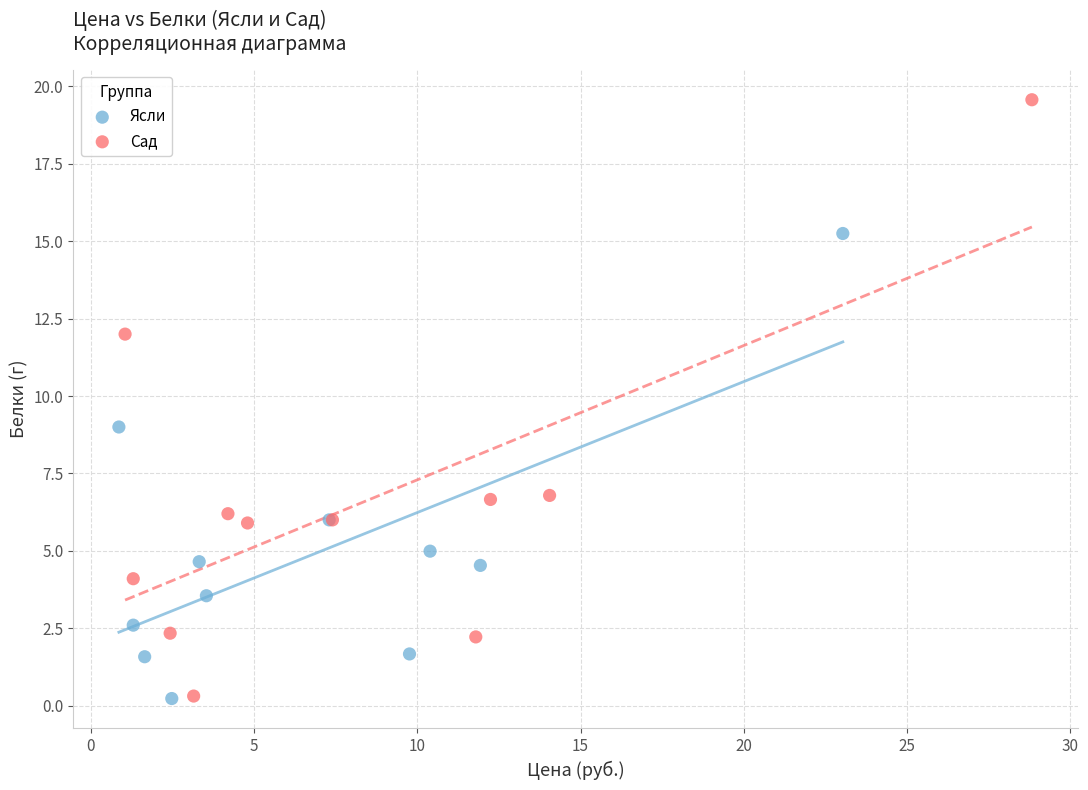

Which series has the largest Y range (max minus min)?

Сад